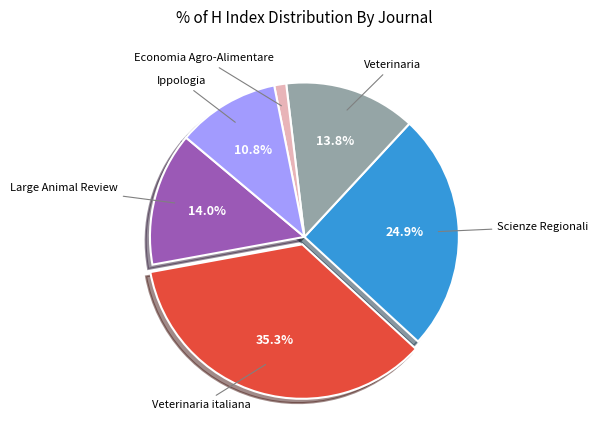

Is there a majority slice in this chart?

No